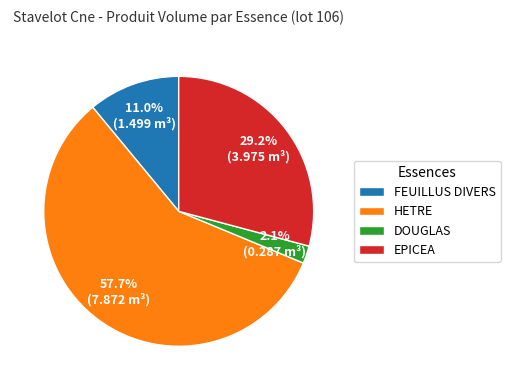

What is the total percentage of DOUGLAS and FEUILLUS DIVERS?

13.1%